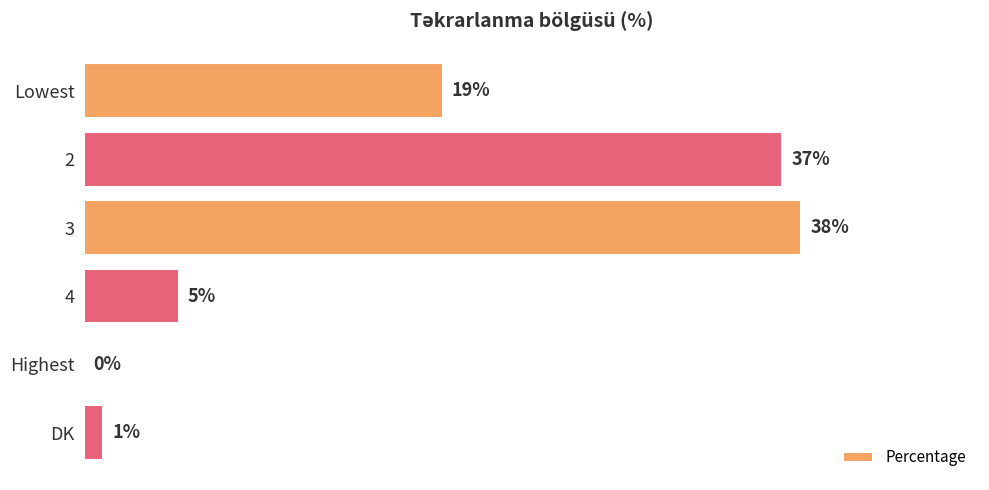

At which label is the value closest to 19?

Lowest